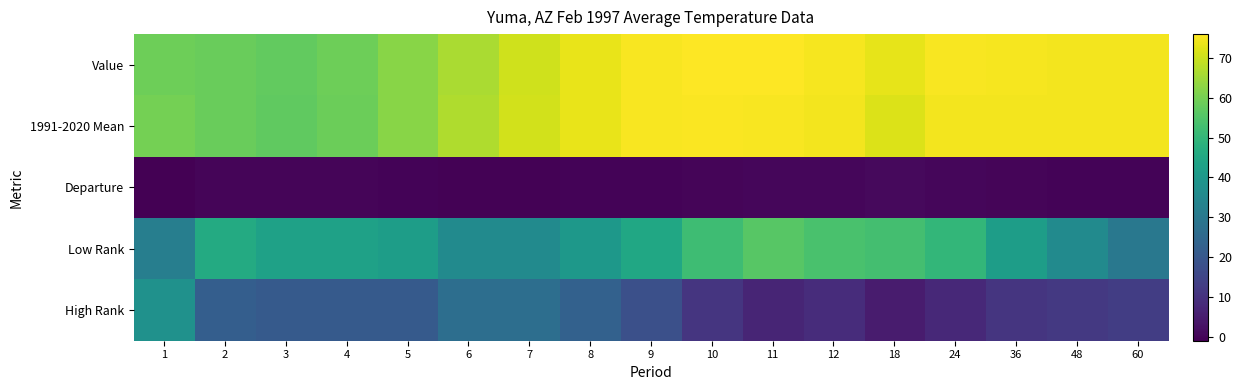

Which series changed the most between 10 and 18?

High Rank